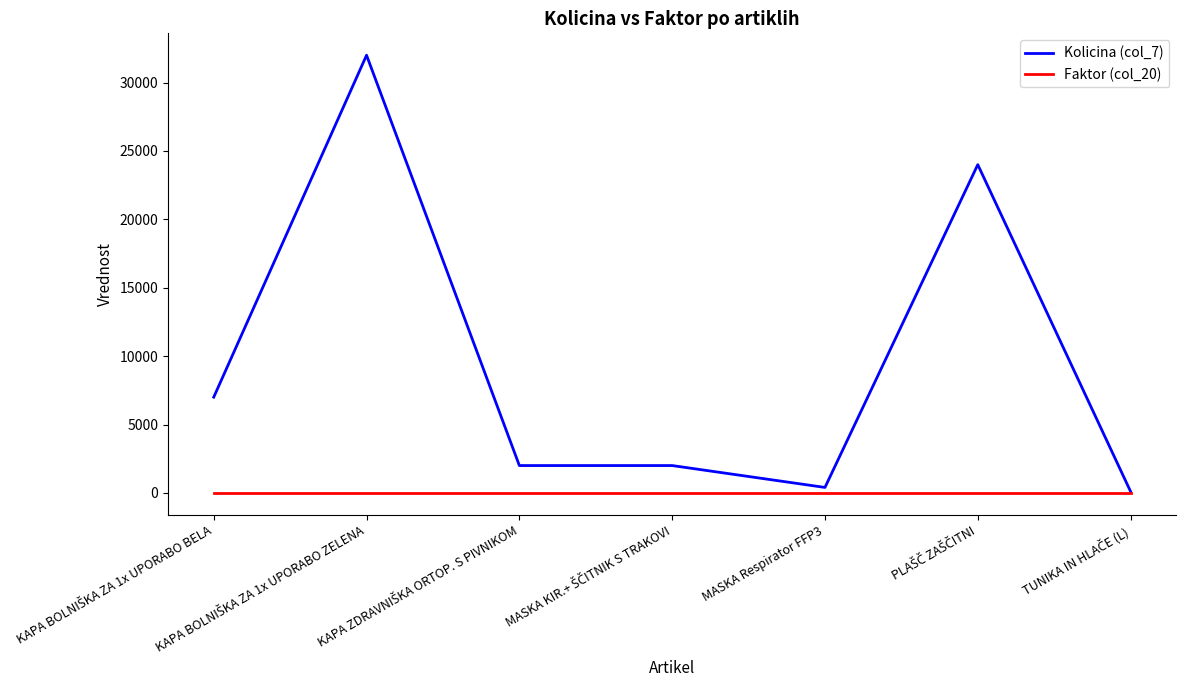

At how many categories does at least one series exceed 28043?

1